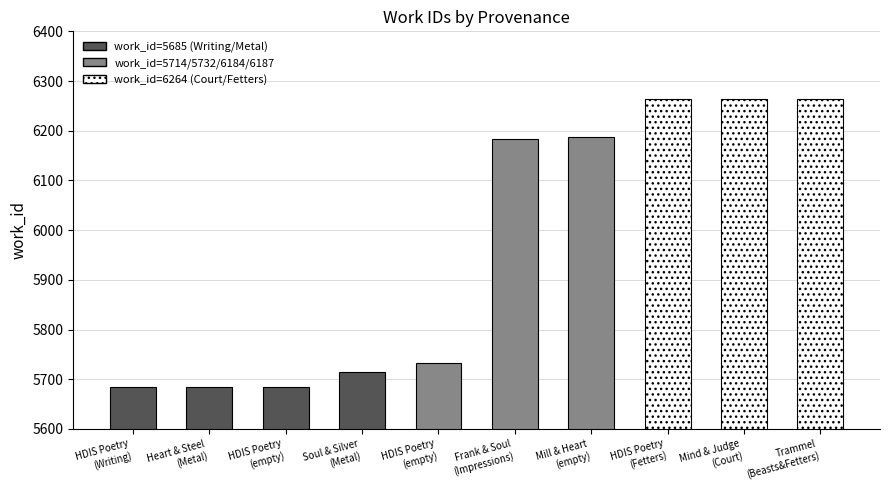

Where is the data nearest to the value 5974?

Searching frank and soul in HDIS